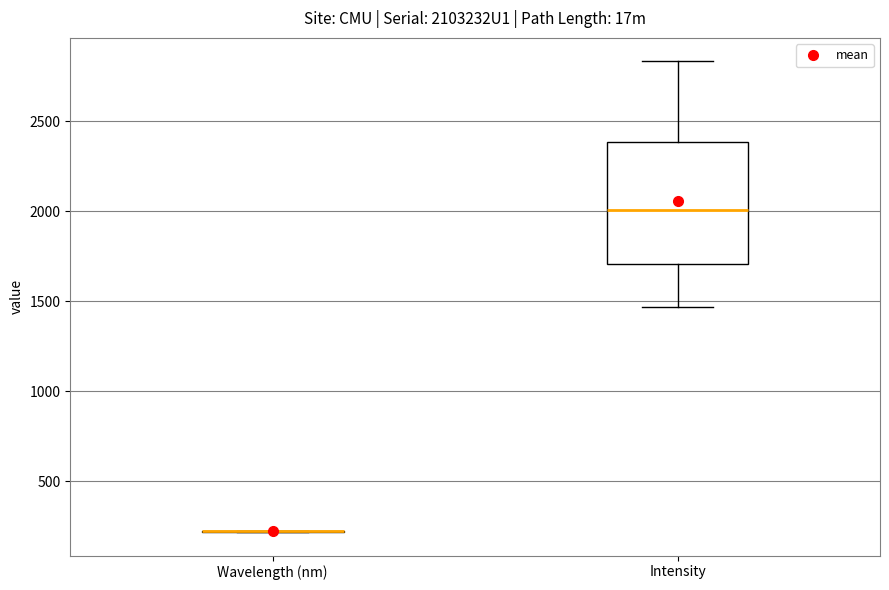

Reading left to right, transcribe this box plot: for each box, give where its median line is, the range the box spans, and where its two whiskers end, as read against the y-axis. The values are not printed on the chart, so give them approximately, as read against the axis.

Wavelength (nm): box collapsed to a line at 200, whiskers 200 to 200
Intensity: median 2000, box 1700 to 2400, whiskers 1450 to 2850